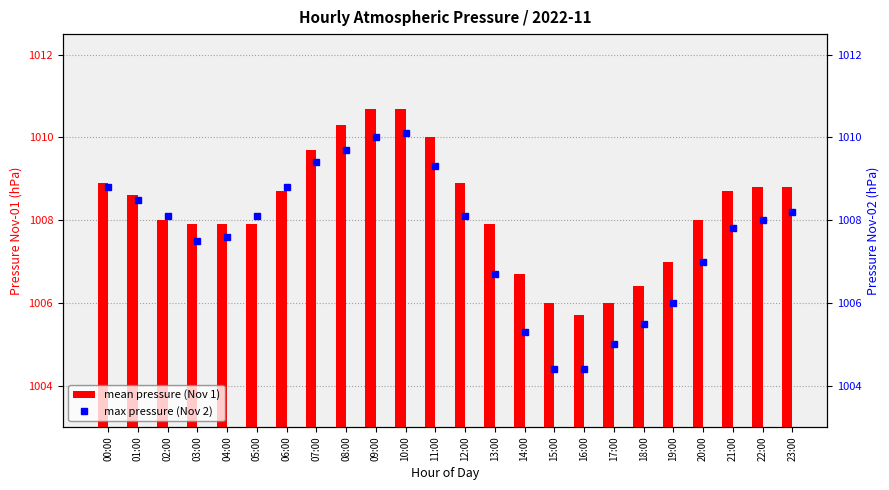

What position from the right is 06:00?

18